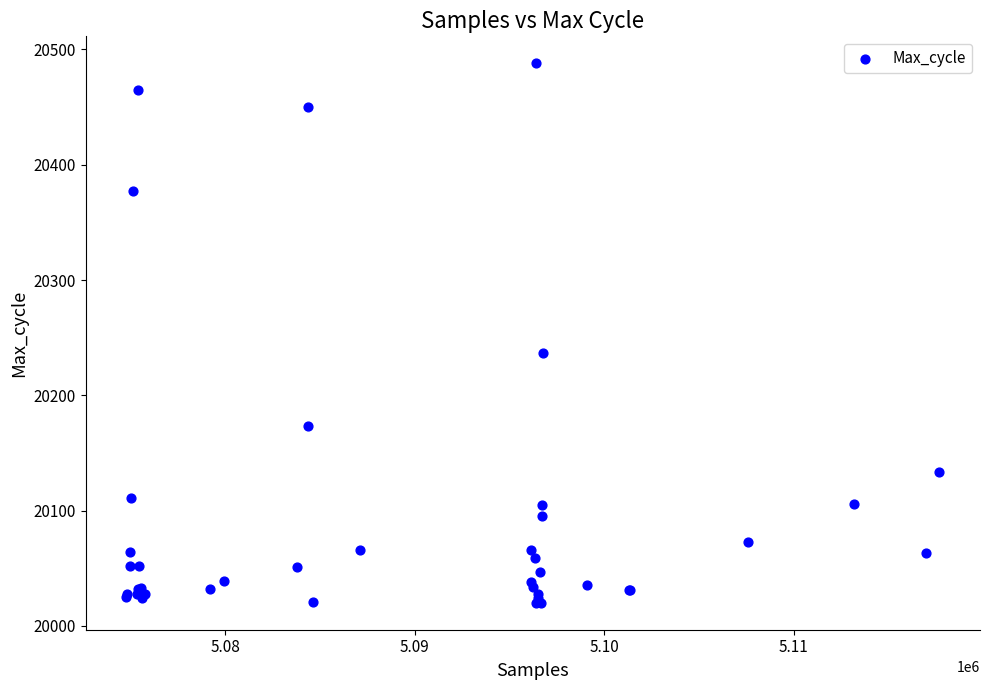

What Y value in the scatter plot is closest to 20254?

20237